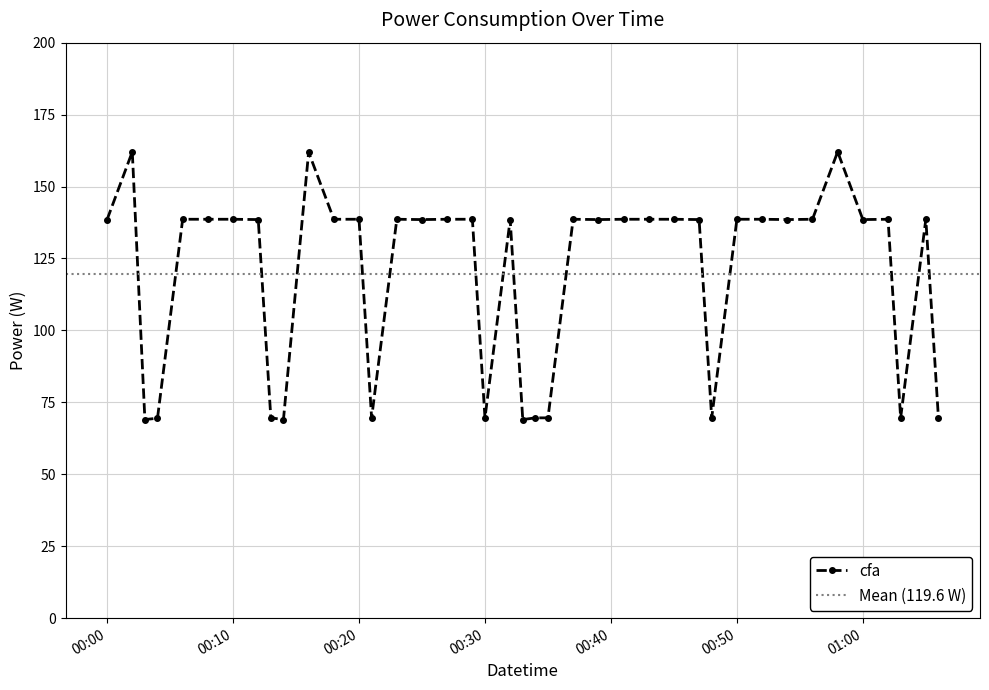

Is it true that the value at 2022-12-10T00:08:00 is 86.9?

False